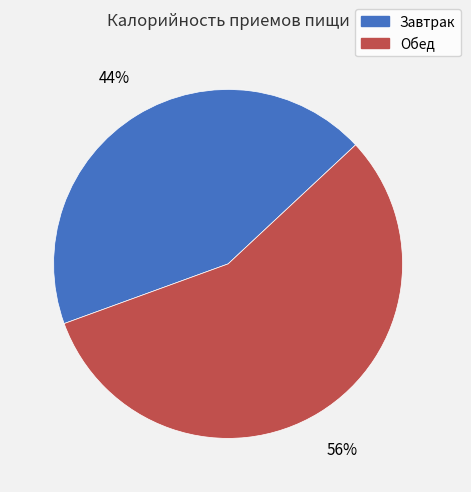

Between Завтрак and Обед, which is larger?

Обед